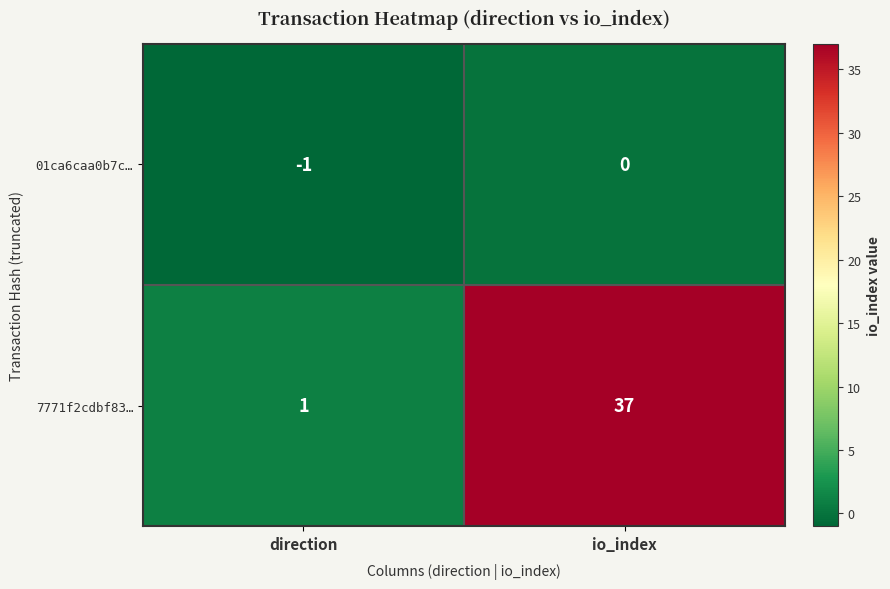

Is it true that 7771f2cdbf83… equals 0 at direction?

False